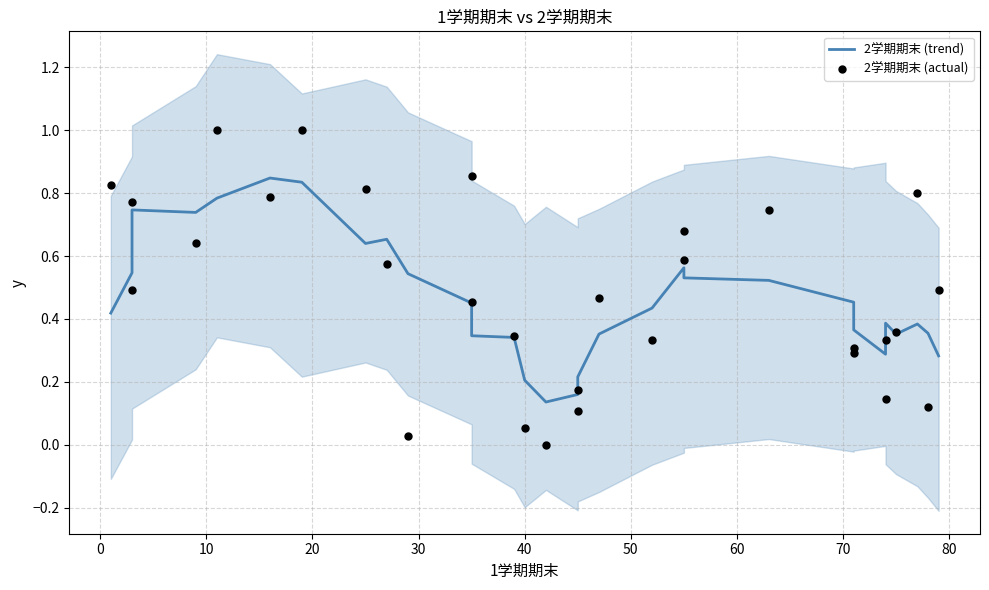

What are all the series names shown in the legend?

2学期期末 (trend), 2学期期末 (actual)